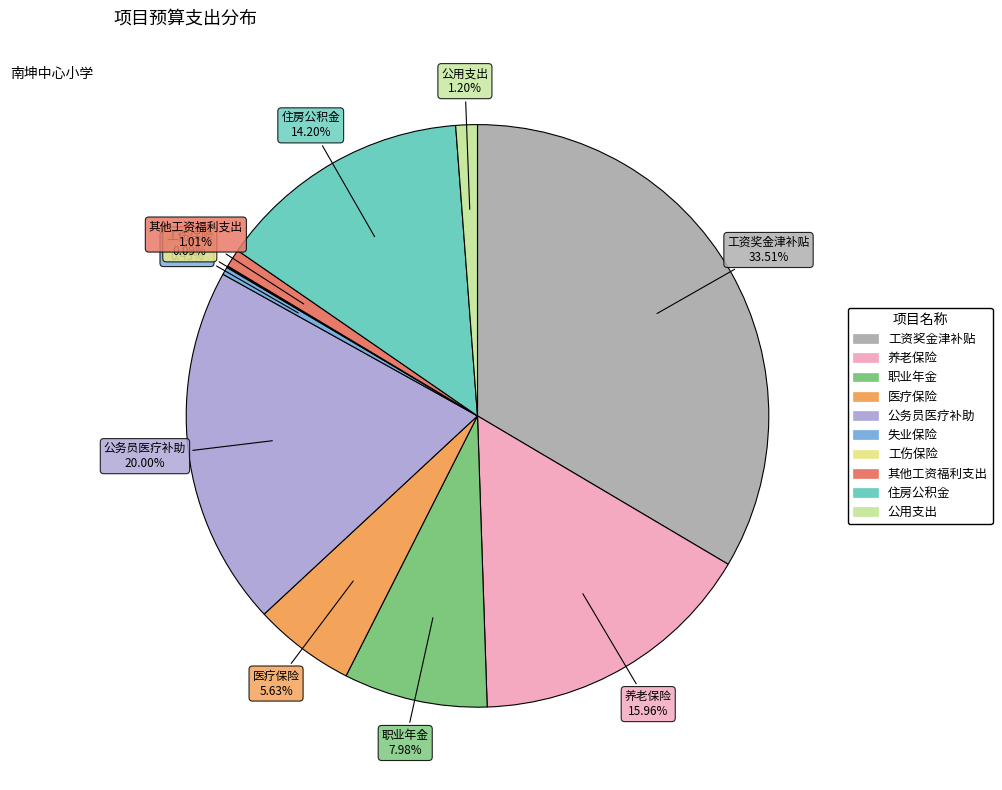

Is it true that 公务员医疗补助 is 31% of the pie?

False